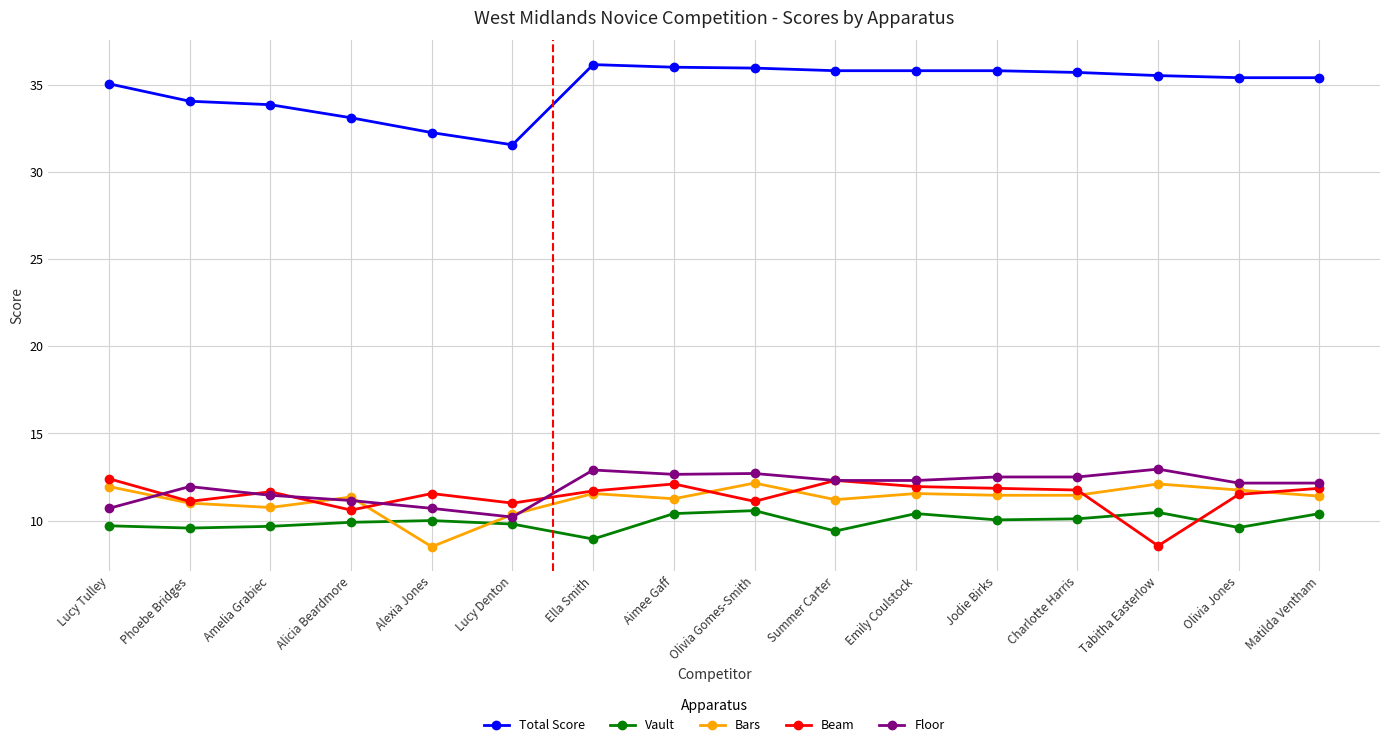

The value of Total Score at Olivia Jones is 35.4. True or false?

True